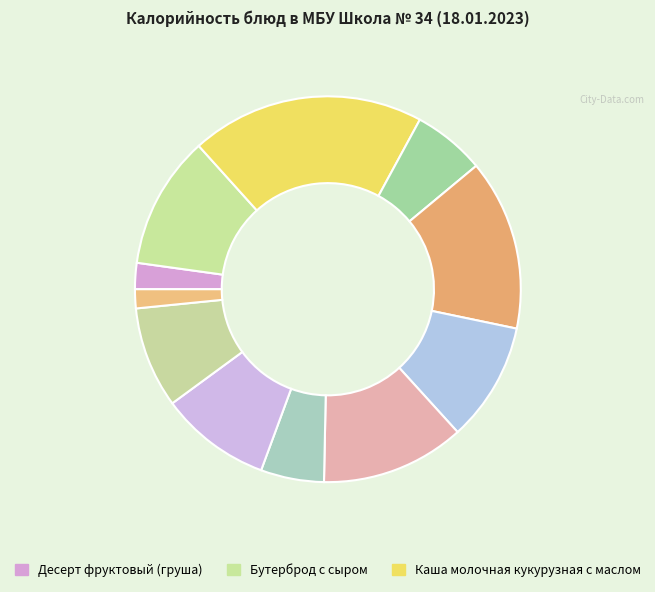

How many slices are in this pie chart?

11